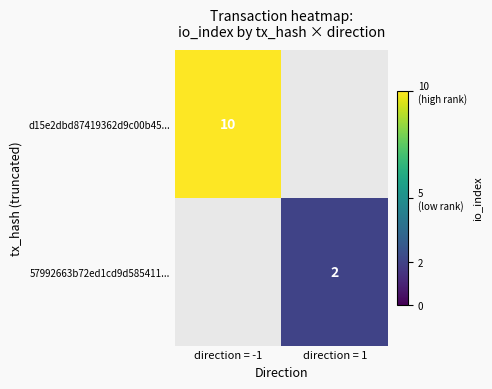

Which category has the highest value across all series?

direction = -1